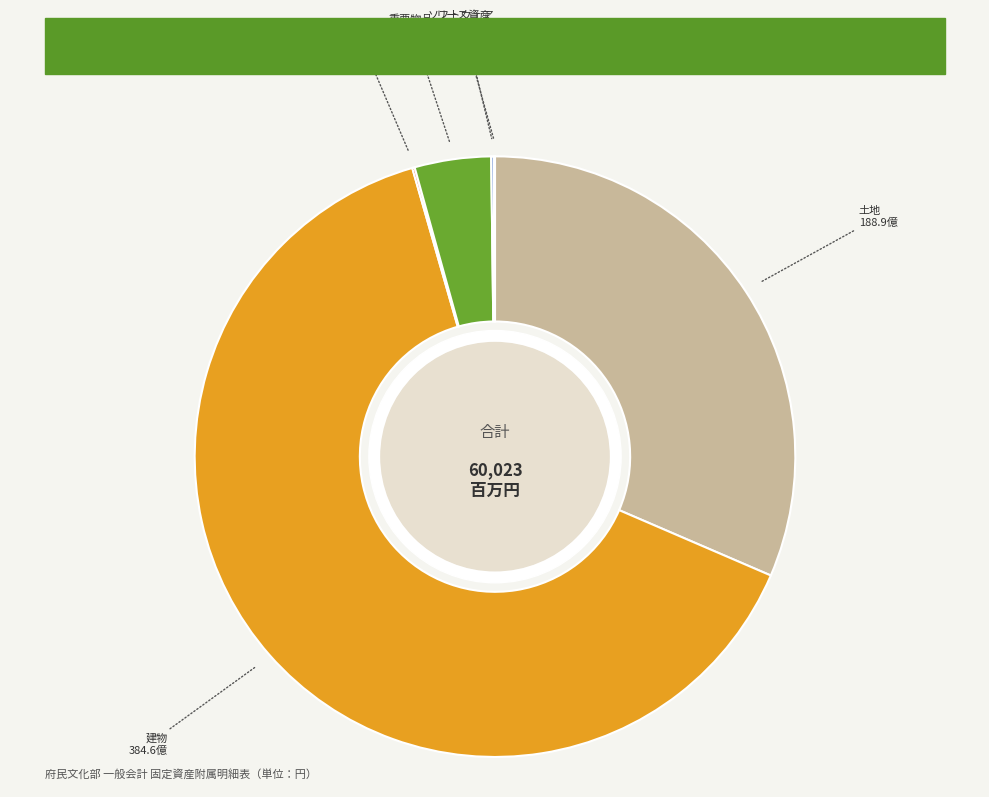

What is the largest slice in the pie chart?

建物